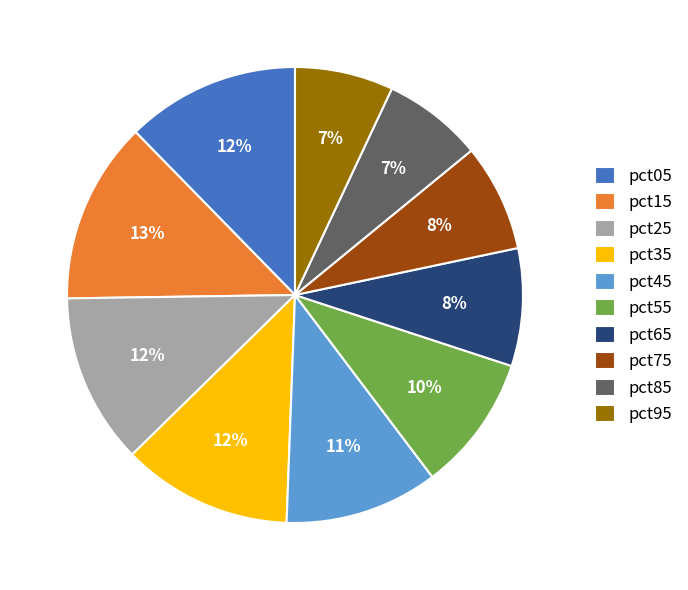

How many segments does this pie chart have?

10